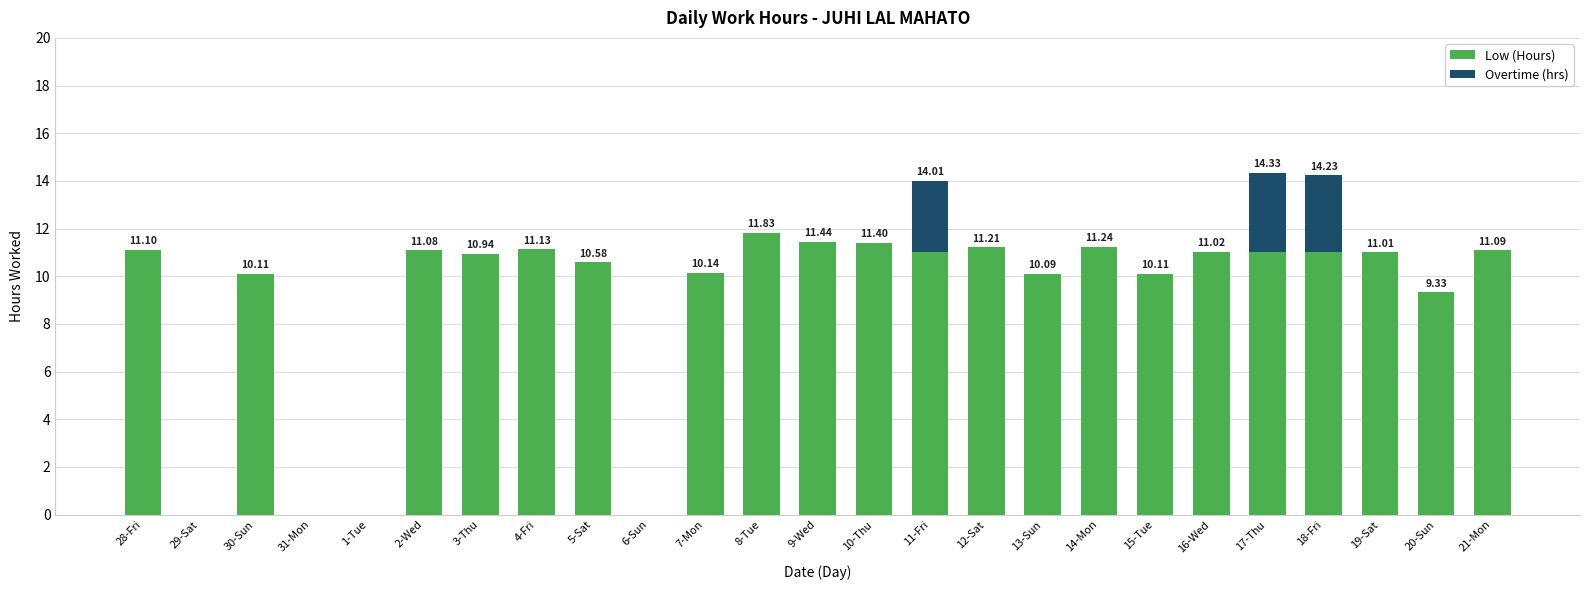

What is the sum of the Low (Hours) values at 19-Sat and 18-Fri?

22.0